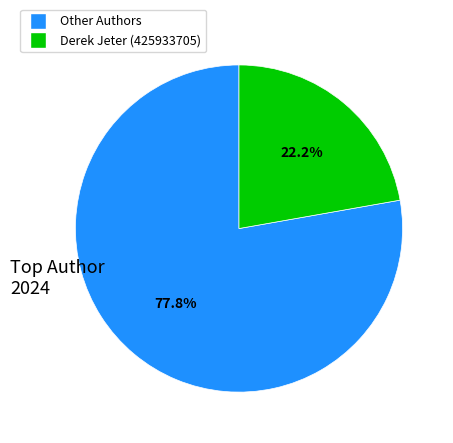

Is there a majority slice in this chart?

Yes